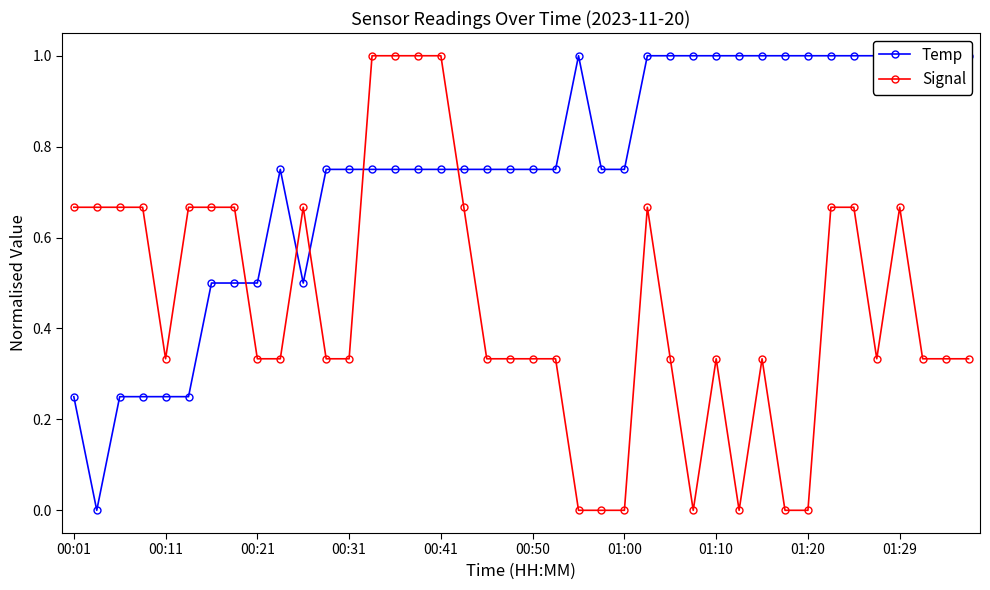

How many intersections are there between Temp and Signal?

5